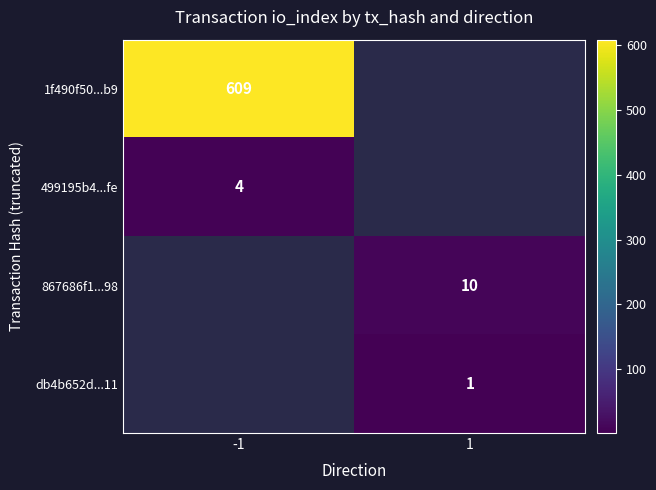

Is it true that 867686f1...98 equals 4 at 1?

False